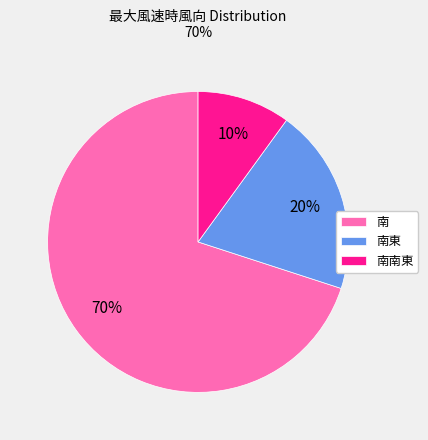

Which category accounts for the majority?

南